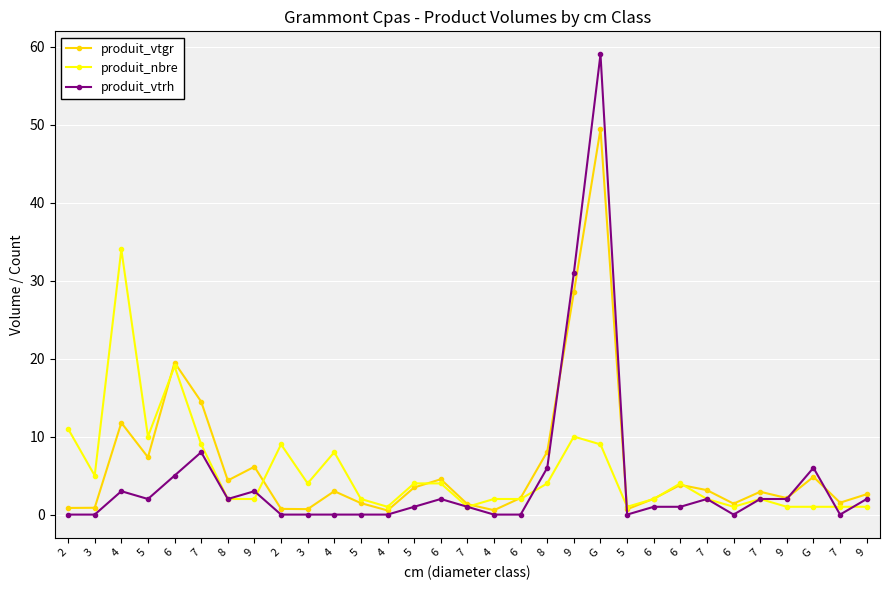

Count the number of categories in the chart.

31